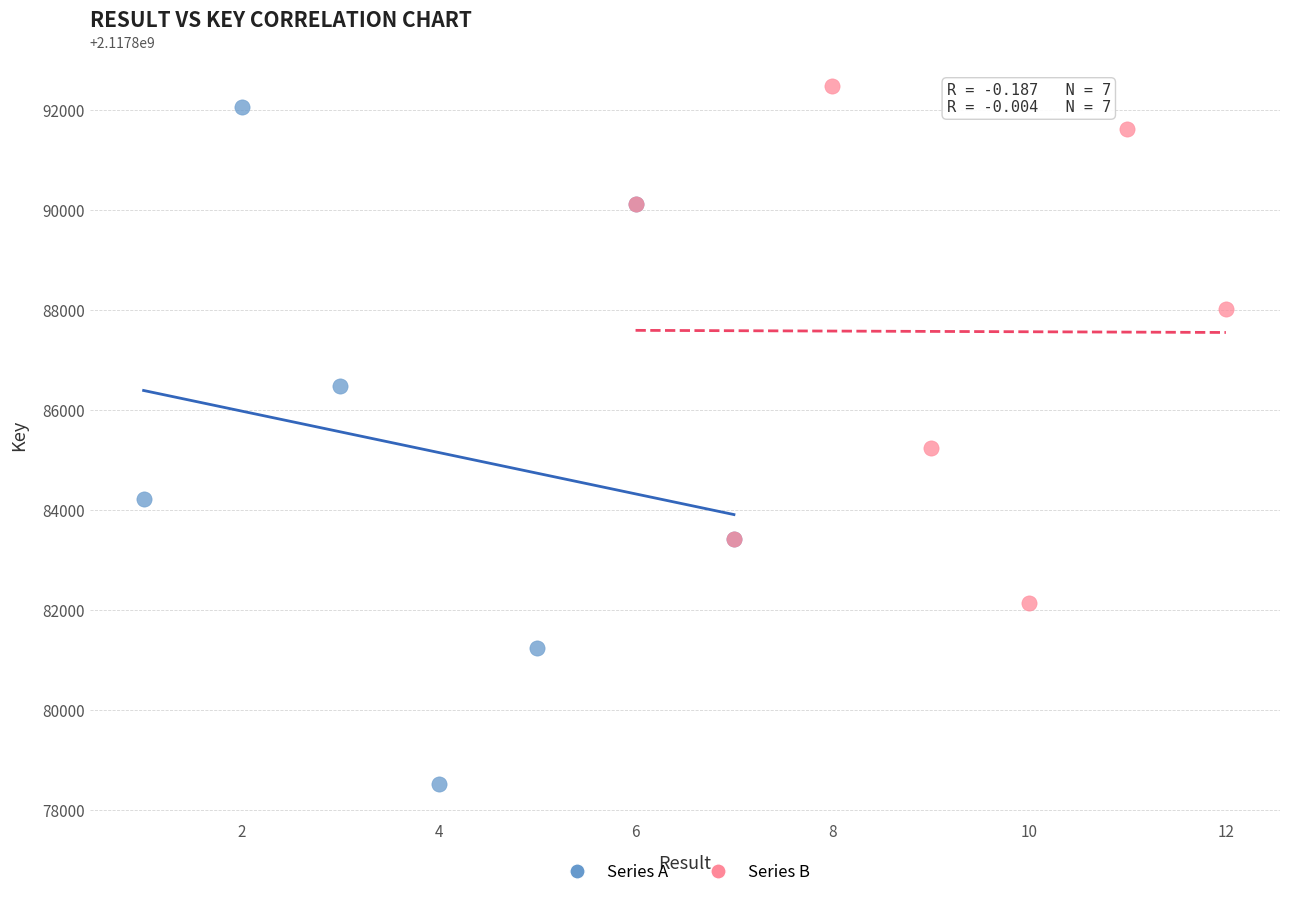

Which series reaches the minimum Y coordinate?

Series A